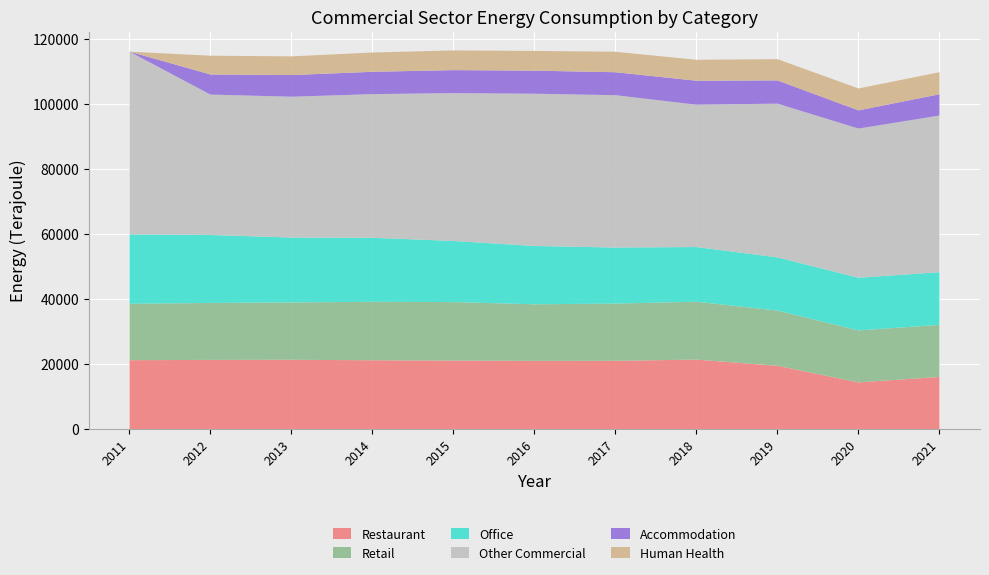

Reading left to right, extract all data points from this chart.

Restaurant: 2011=21168	2012=21257	2013=21289	2014=21147	2015=21050	2016=20949	2017=20975	2018=21347	2019=19439	2020=14343	2021=16024
Retail: 2011=17332	2012=17515	2013=17626	2014=17978	2015=17974	2016=17400	2017=17597	2018=17790	2019=16979	2020=15978	2021=16009
Office: 2011=21344	2012=20880	2013=19959	2014=19670	2015=18796	2016=17924	2017=17225	2018=16812	2019=16362	2020=16200	2021=16184
Other Commercial: 2011=56169	2012=43160	2013=43281	2014=44158	2015=45446	2016=46805	2017=46828	2018=43751	2019=47251	2020=45846	2021=48156
Accommodation: 2011=0	2012=6193	2013=6665	2014=6865	2015=7071	2016=7098	2017=7061	2018=7375	2019=7148	2020=5596	2021=6543
Human Health: 2011=0	2012=5760	2013=5744	2014=5932	2015=6045	2016=6062	2017=6292	2018=6436	2019=6521	2020=6734	2021=6776